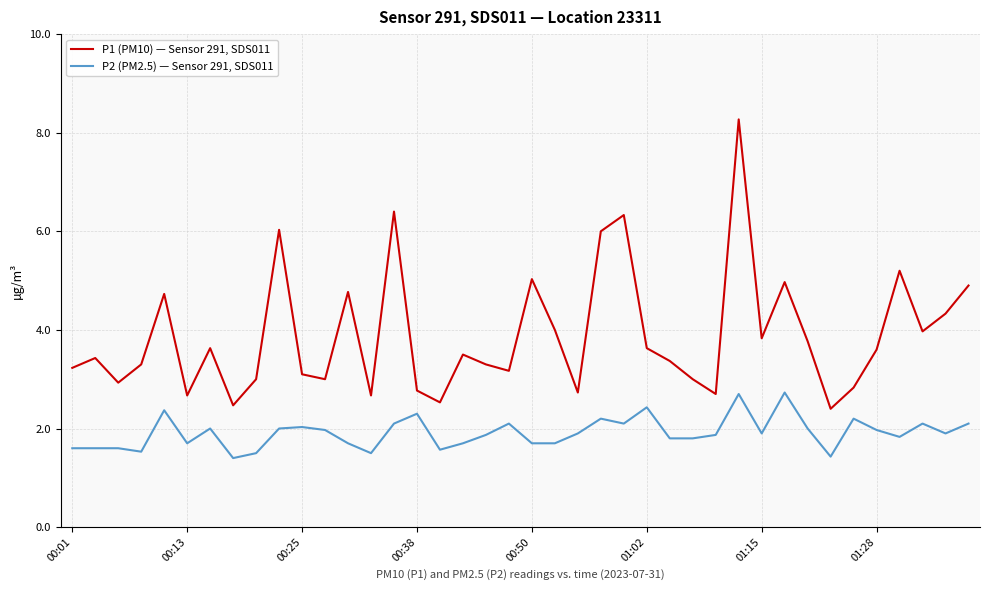

Which series has the largest total across all categories?

P1 (PM10) — Sensor 291, SDS011